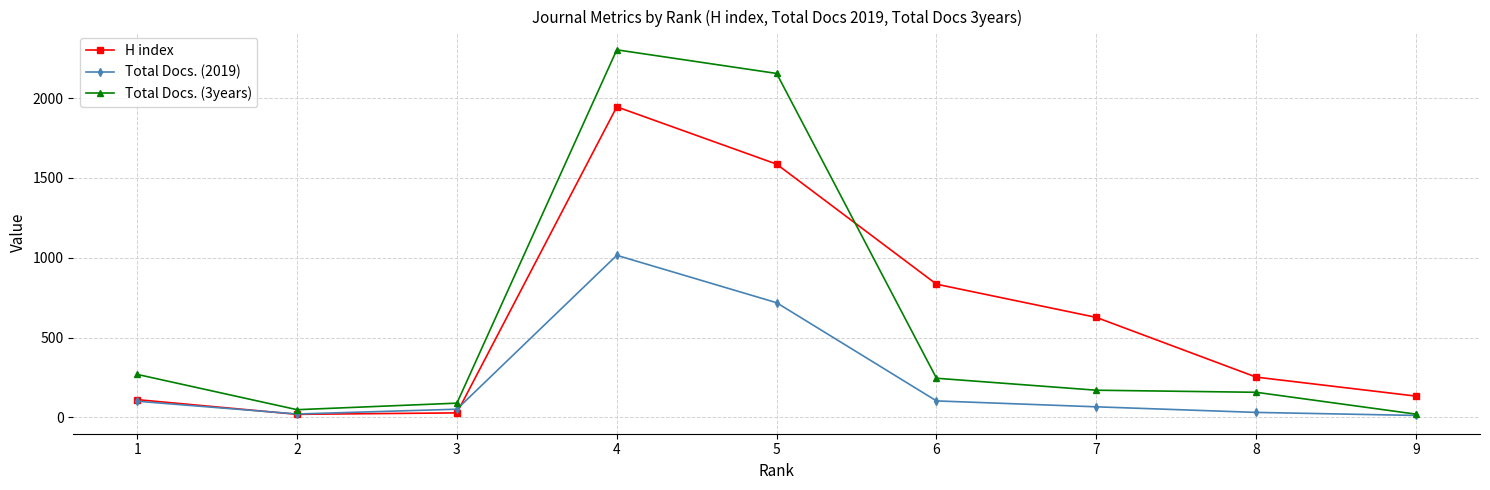

In Total Docs. (3years), how many points are lower than both neighbors (excluding endpoints)?

1